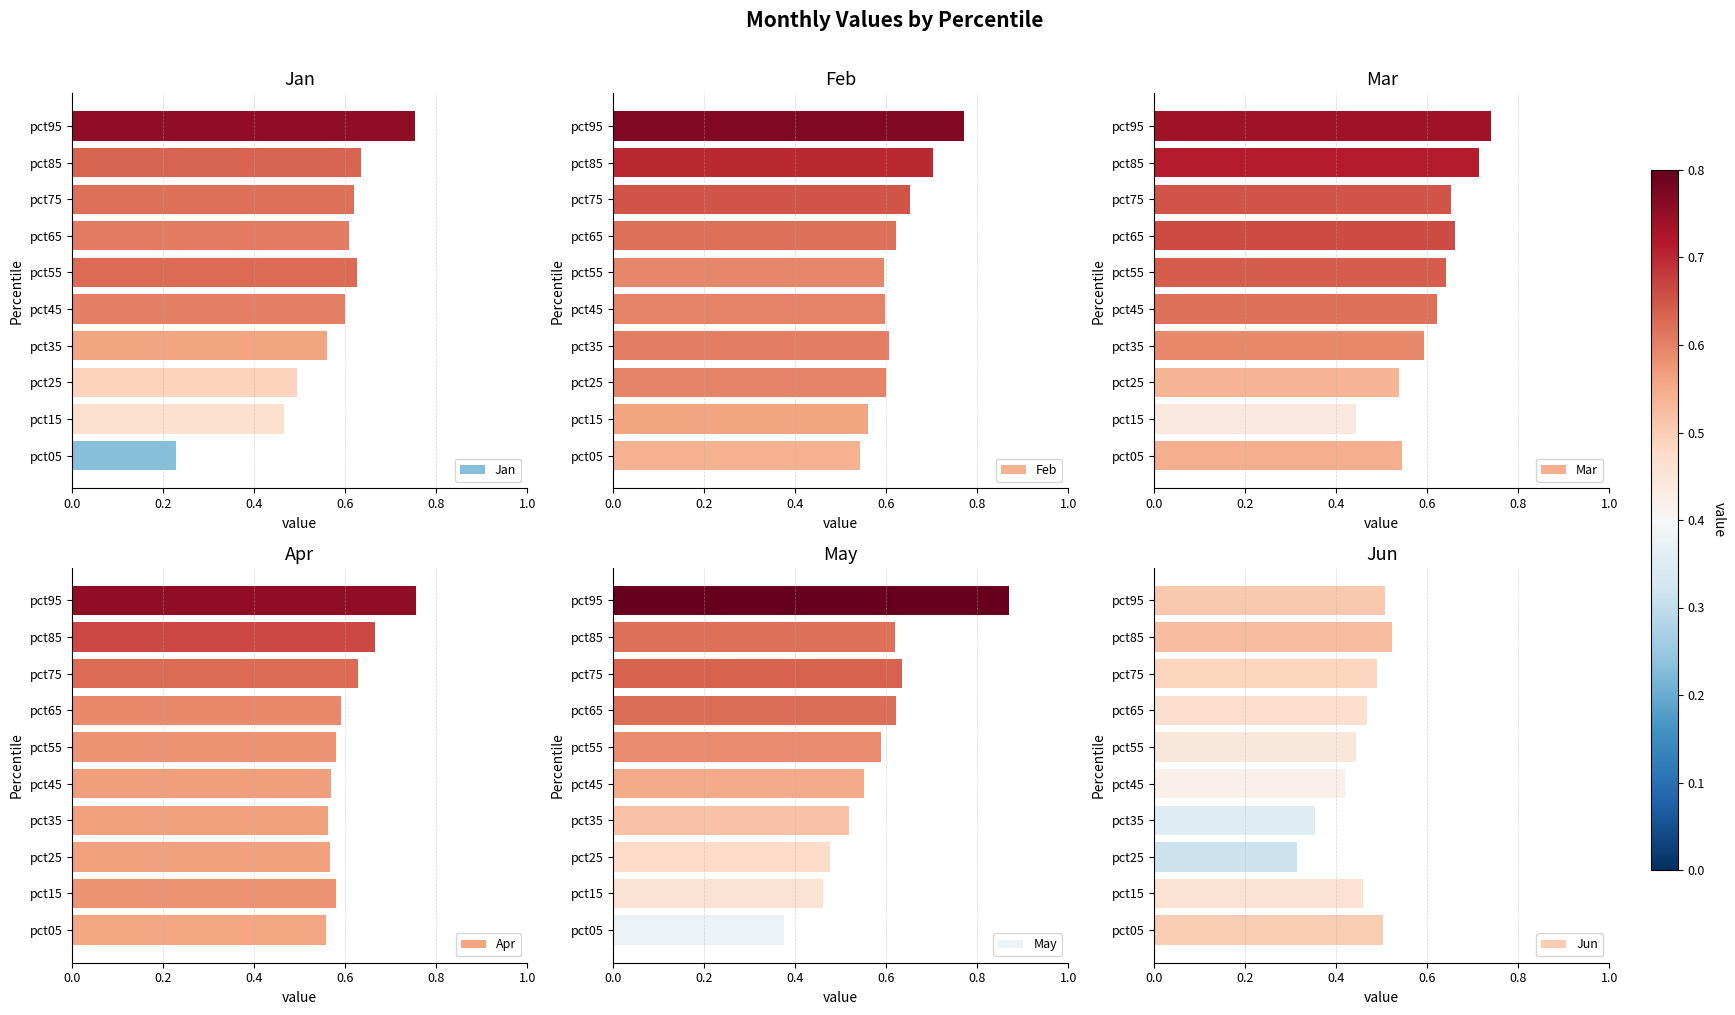

At which label is Mar closest to 0?

pct15